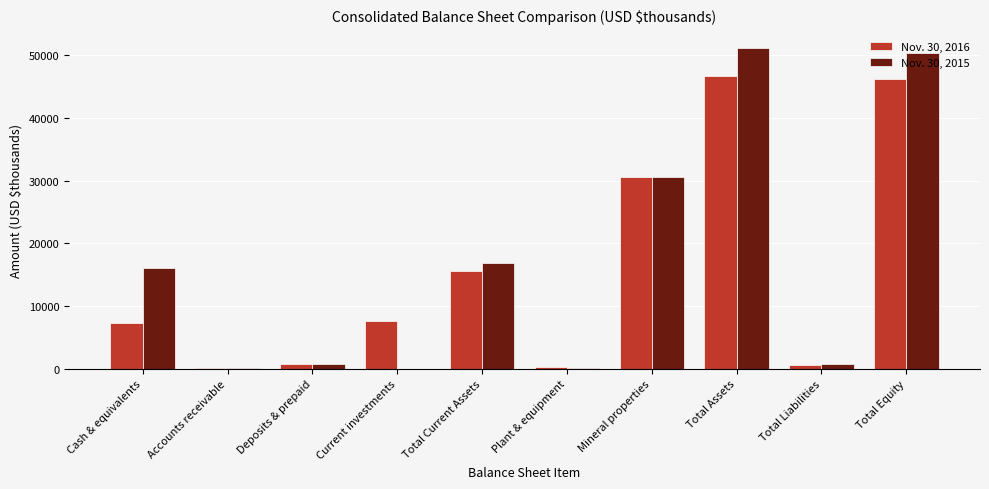

What is the greatest value displayed?

51181